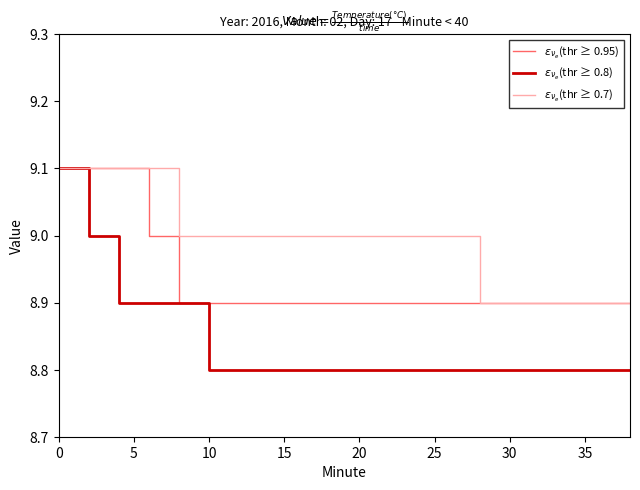

What is the total value across all series at 10?

26.7